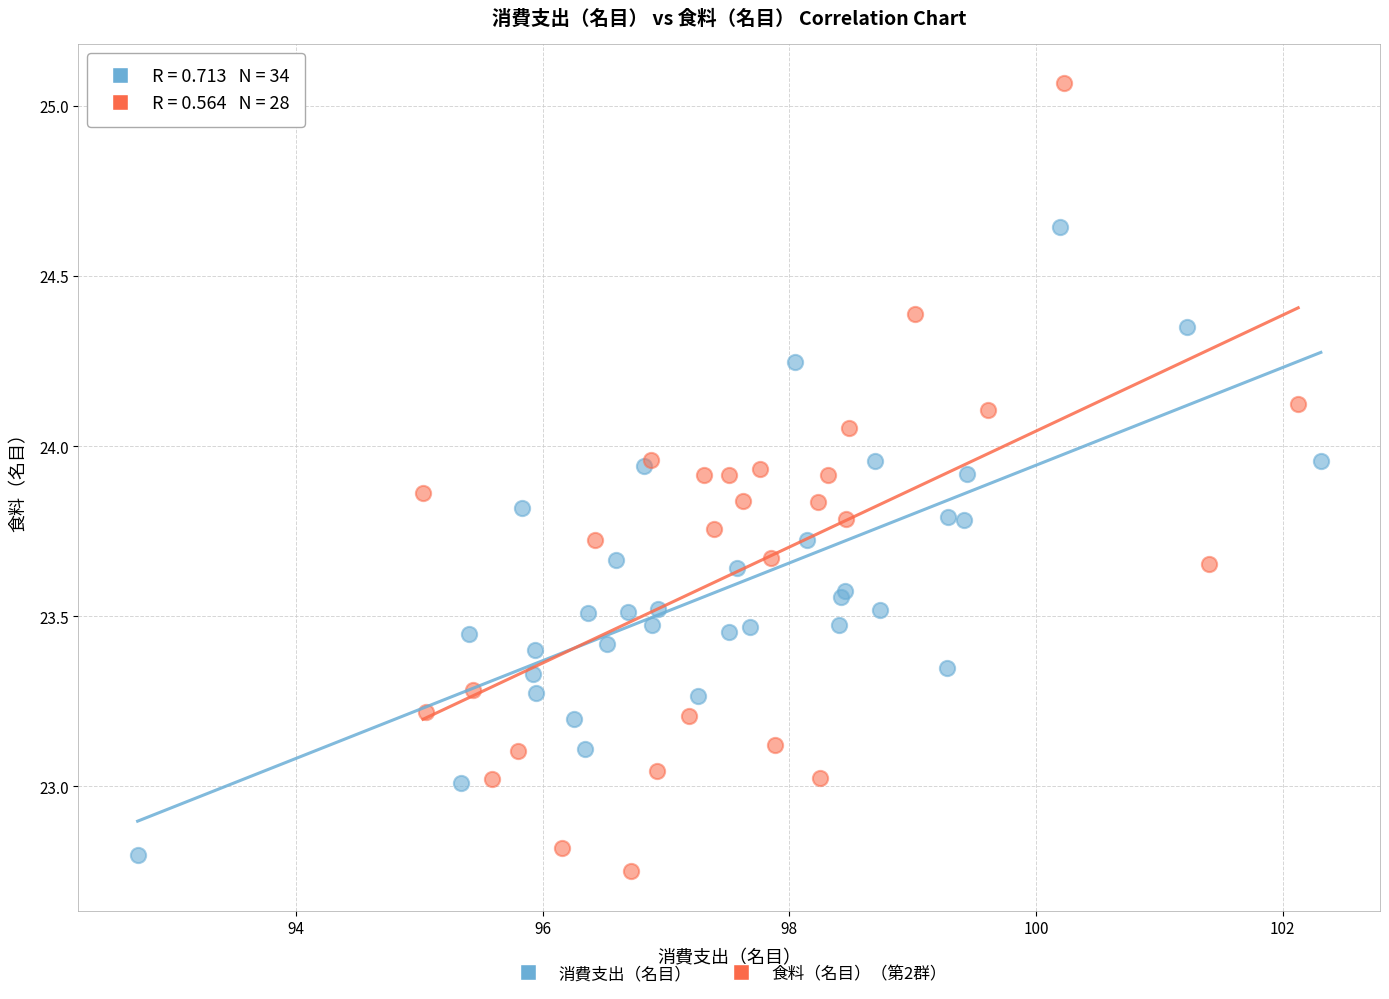

Which series reaches the maximum Y coordinate?

食料（名目）（第2群）